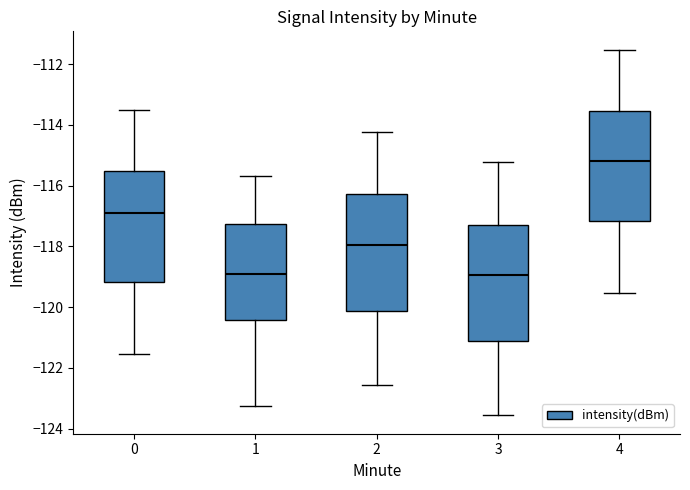

Which box has the highest median line?

4